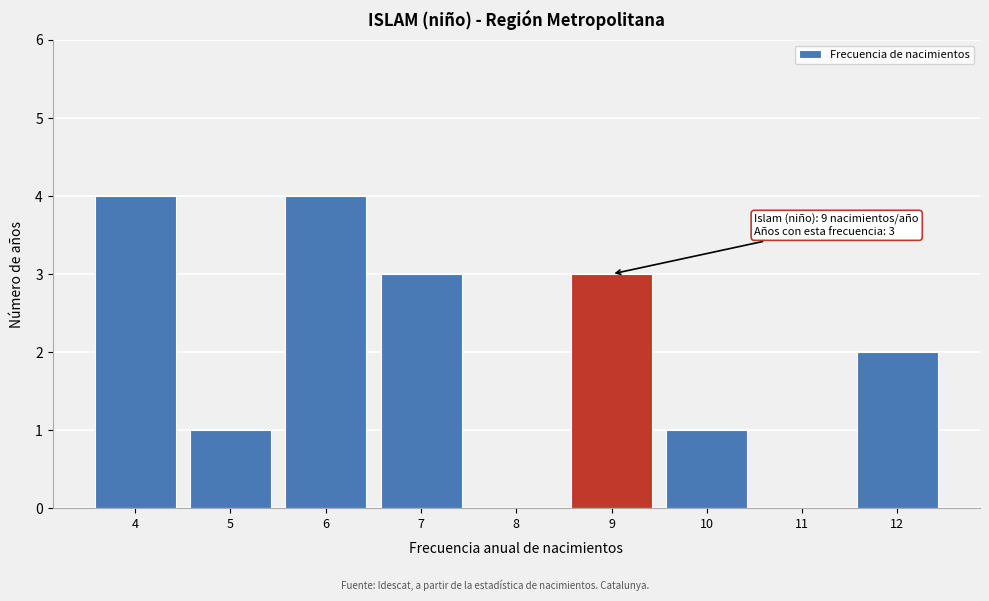

Reading left to right, list all the values displayed in this chart.

4=4	5=1	6=4	7=3	8=0	9=3	10=1	11=0	12=2